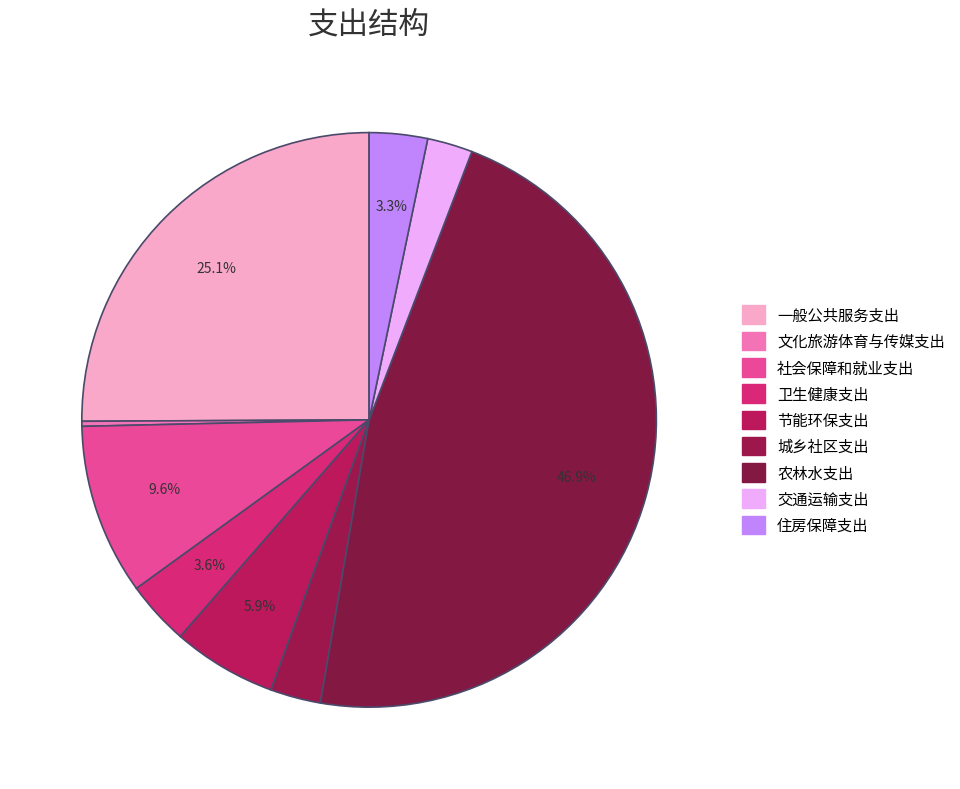

To the nearest percent, what is the combined percentage of 城乡社区支出 and 一般公共服务支出?

28%